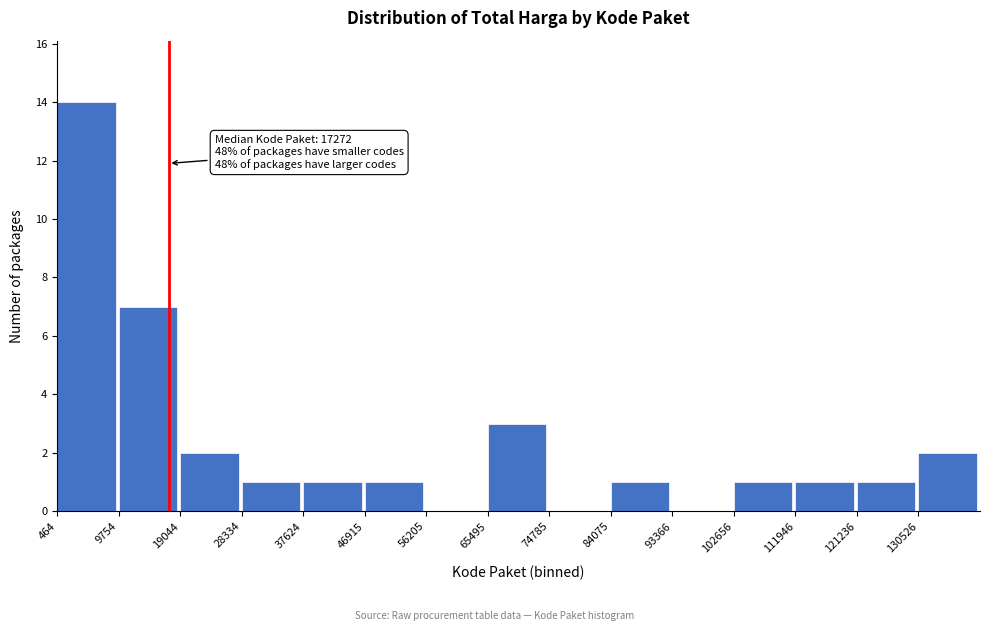

Which range on the x-axis has the tallest bar?

0 to 10000